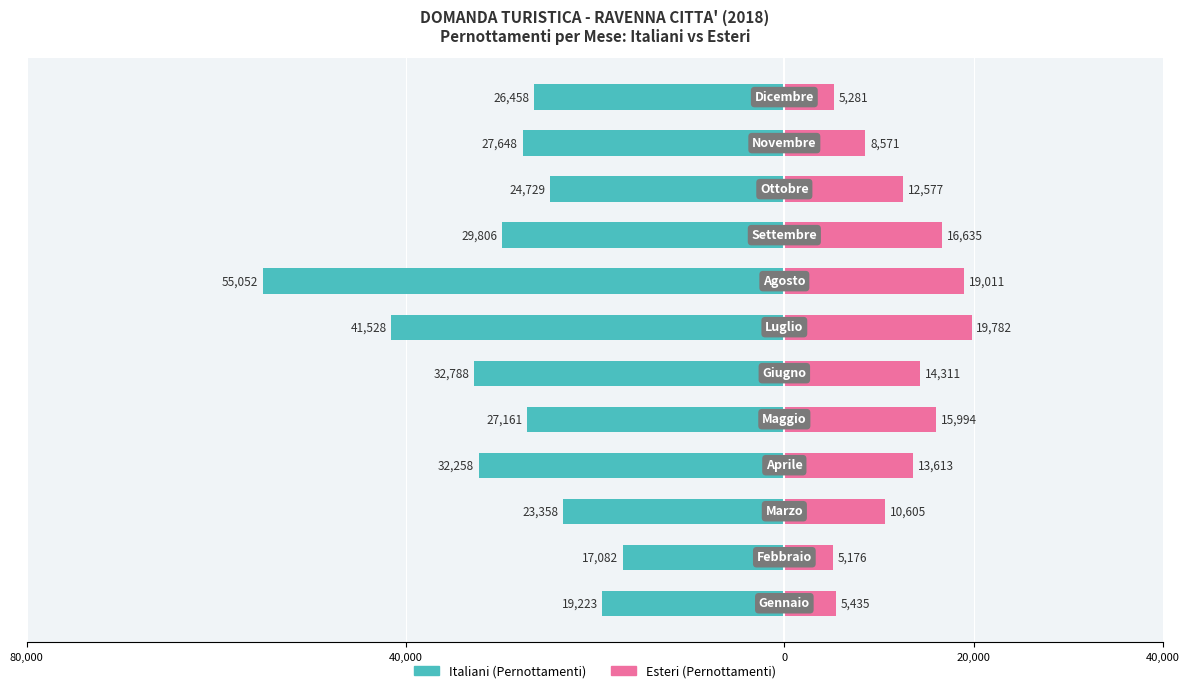

Between 0 and 10, which series saw the biggest shift?

Italiani (Pernottamenti)